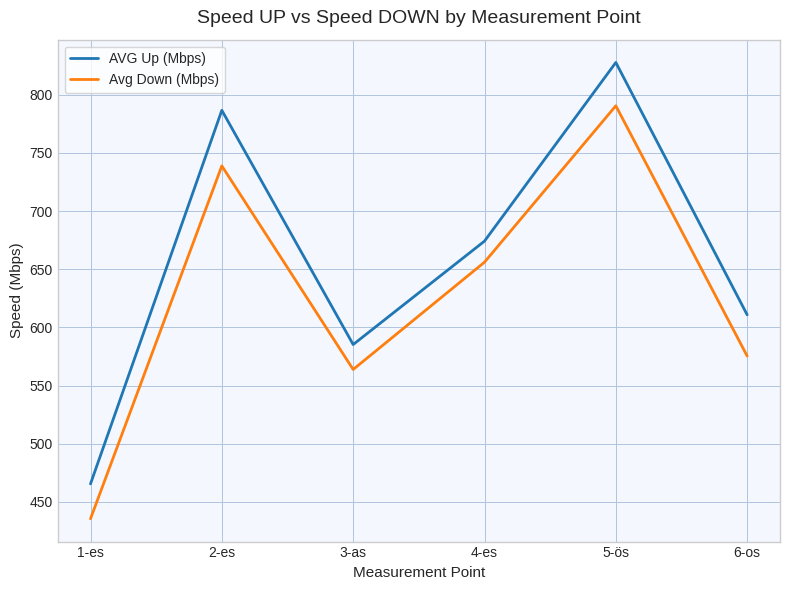

How many interior local valleys does the AVG Up (Mbps) series have?

1